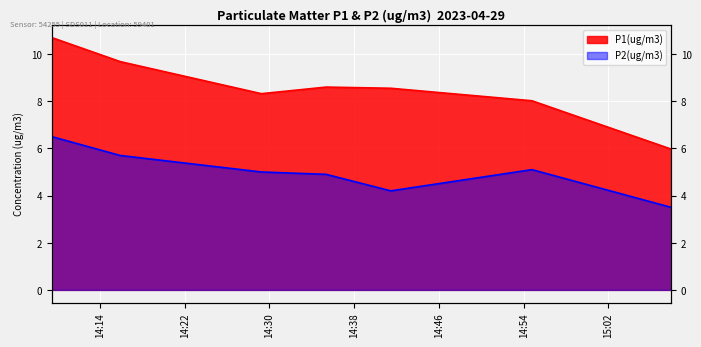

What position from the left is 2023-04-29T14:35:21?

4